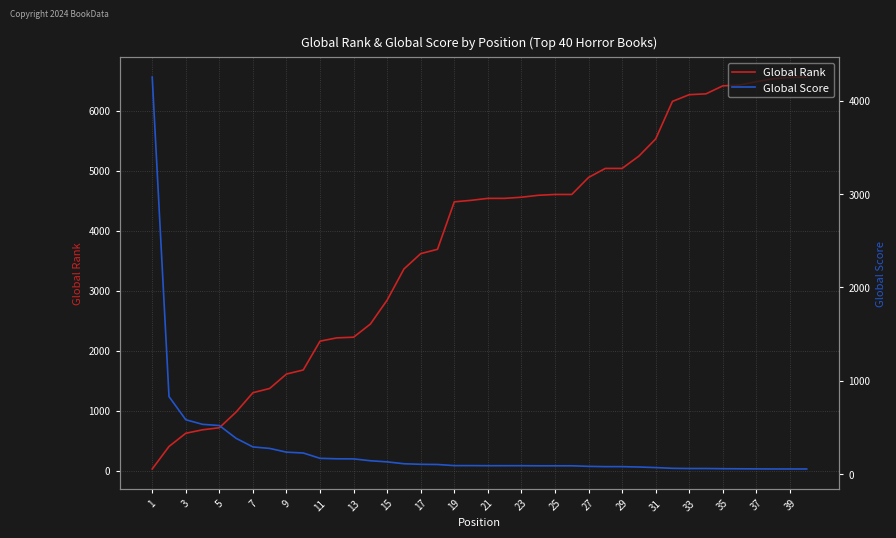

The value of Global Rank at 13 is 1517. True or false?

False